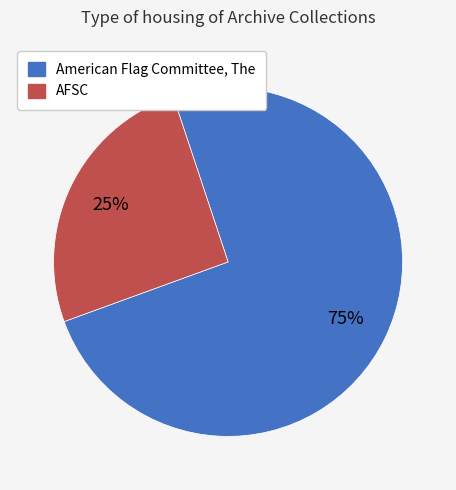

To the nearest percent, what is the average slice percentage?

50%